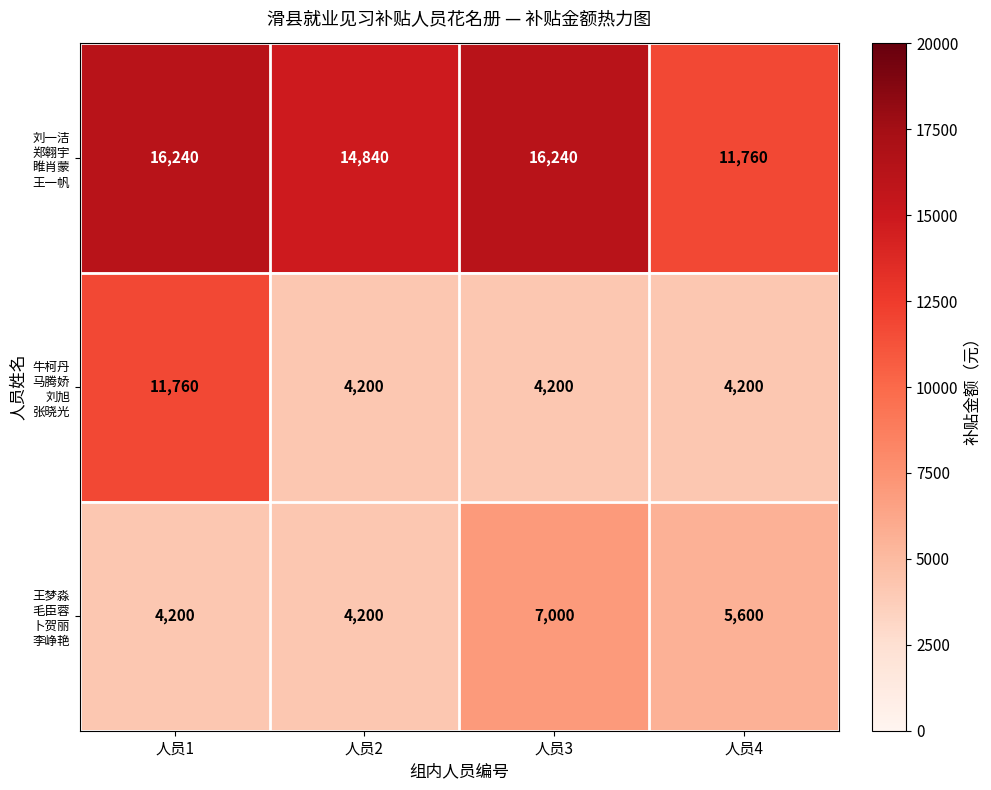

At how many categories does at least one series exceed 14074?

3